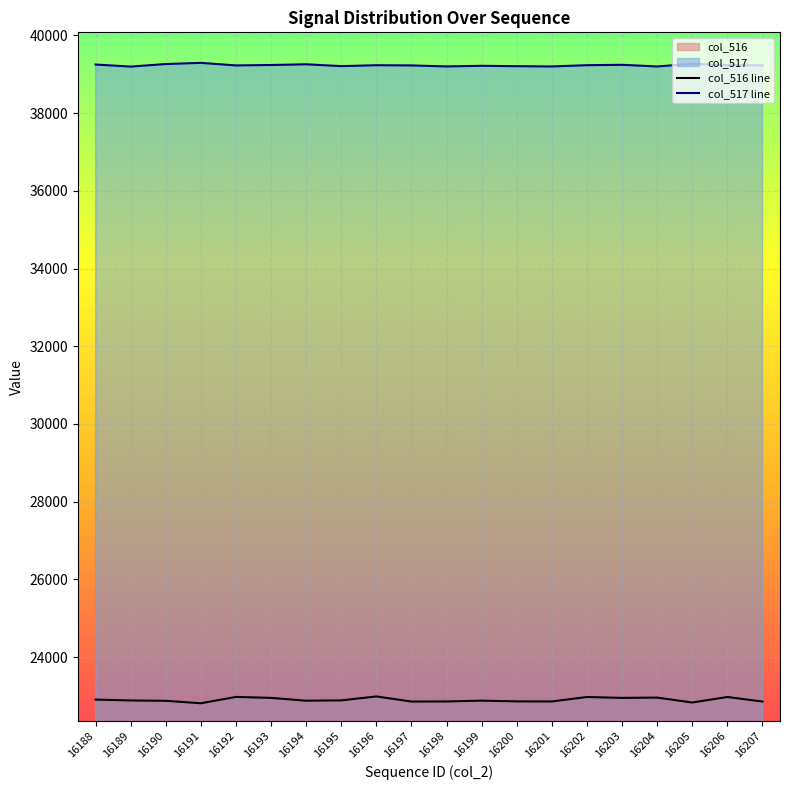

At which category does col_516 line reach its first local valley?

16191